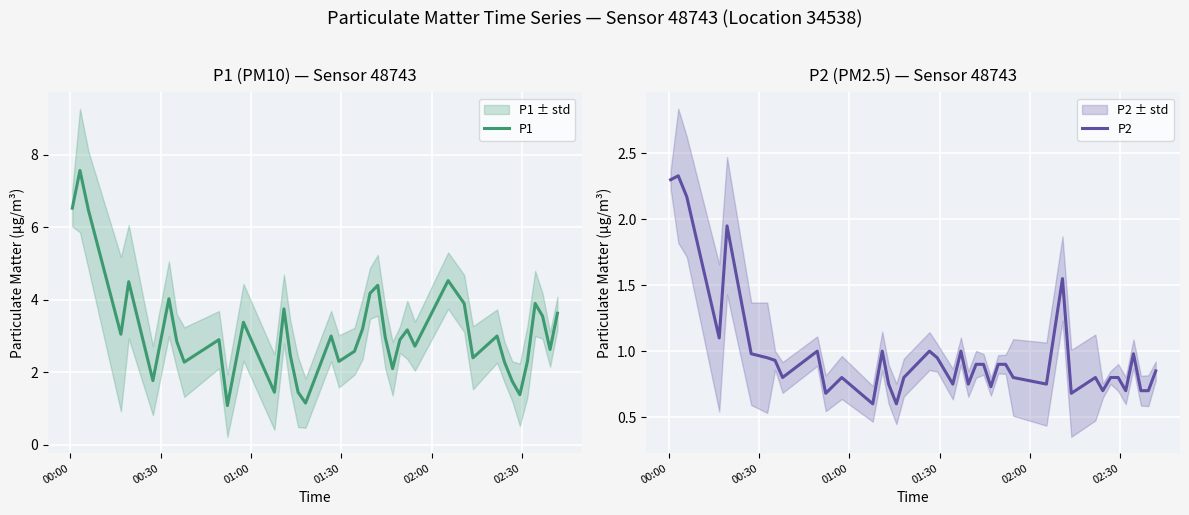

What is the lowest value of the P2 series?

0.6